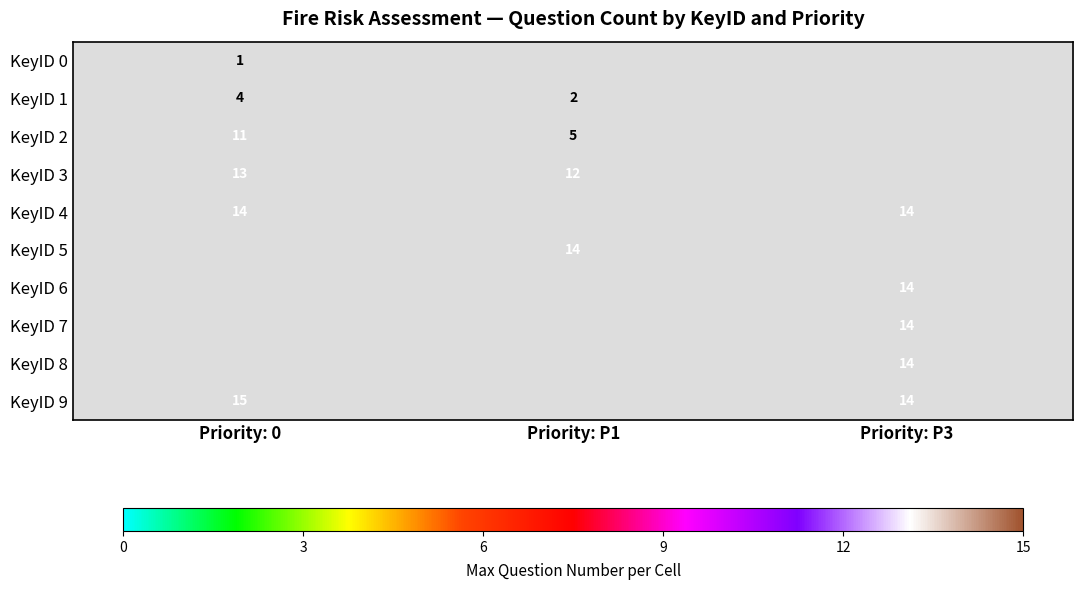

True or false: KeyID 7 has a value of 20 at Priority: P3.

False